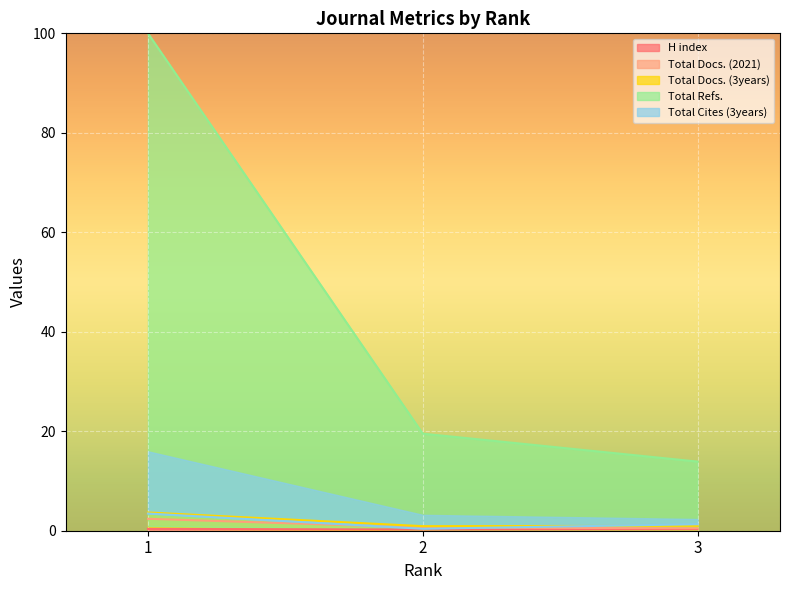

Is it true that H index equals 0.2 at 2?

True